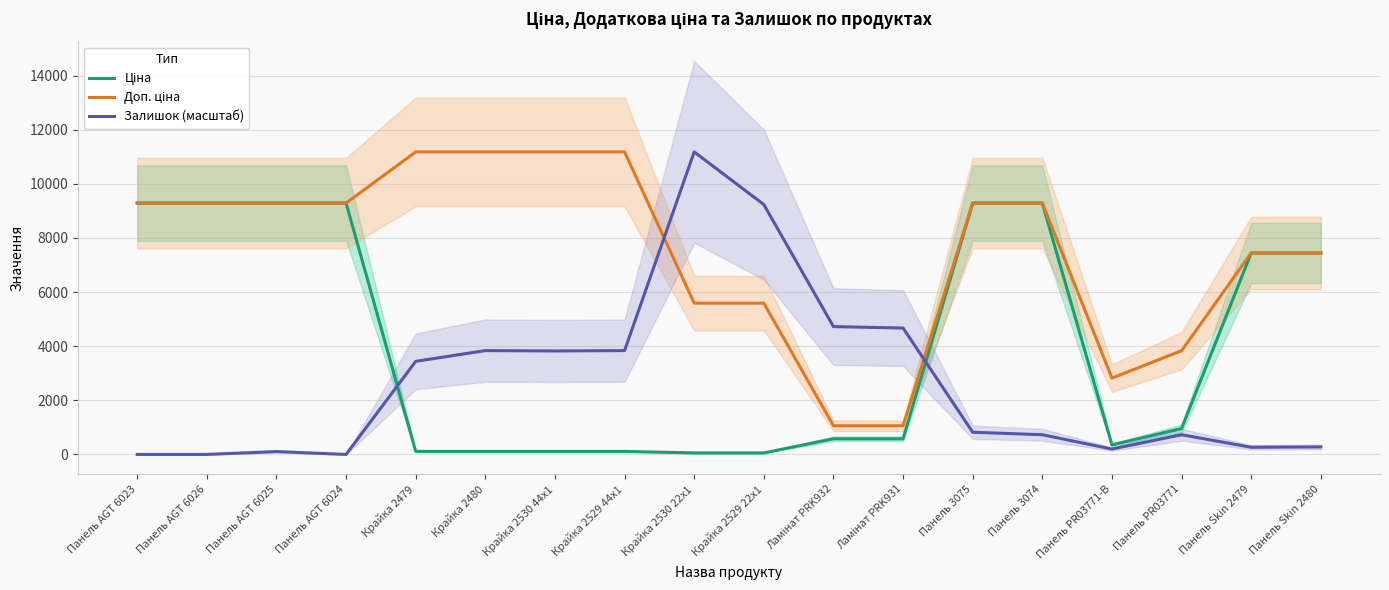

Is it true that Доп. ціна equals 5626.0 at Панель AGT 6023?

False